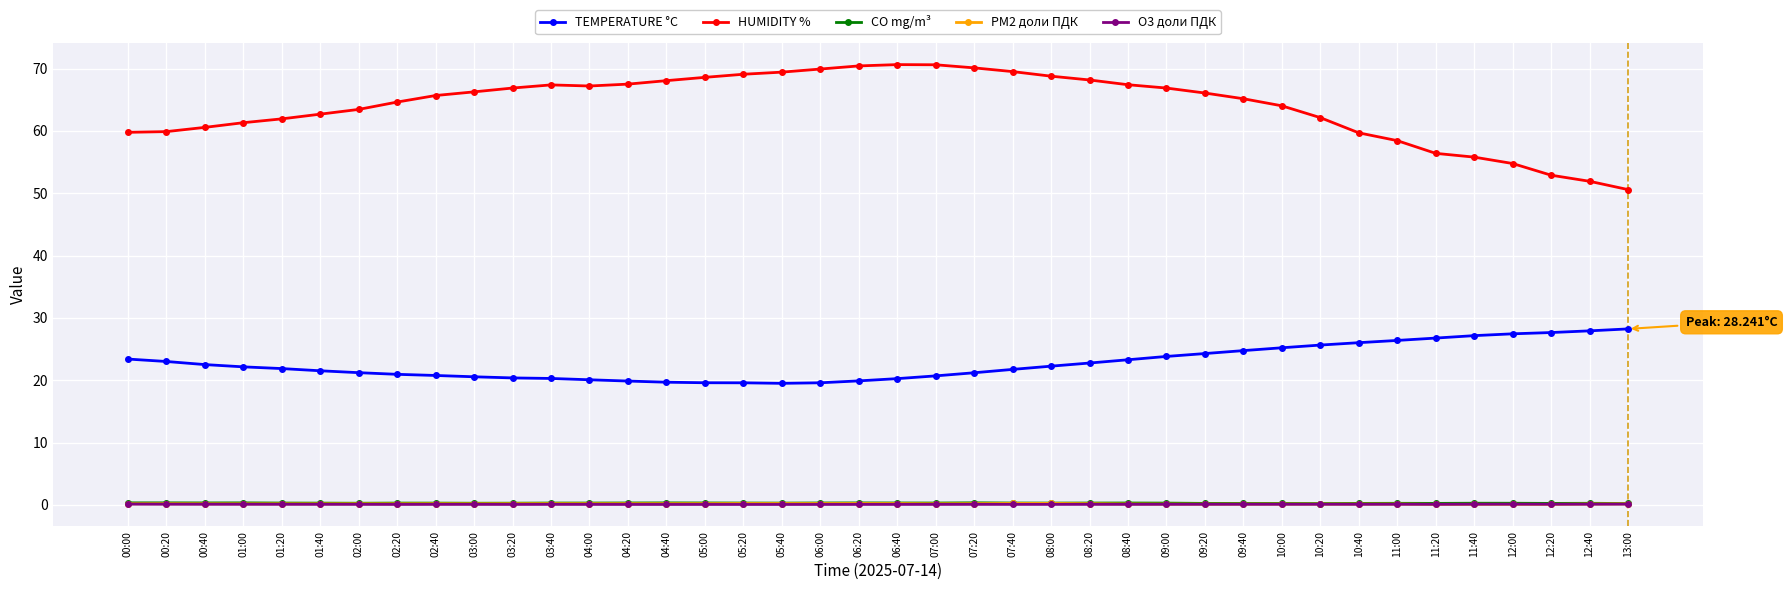

True or false: O3 доли ПДК and HUMIDITY % cross at least once.

False